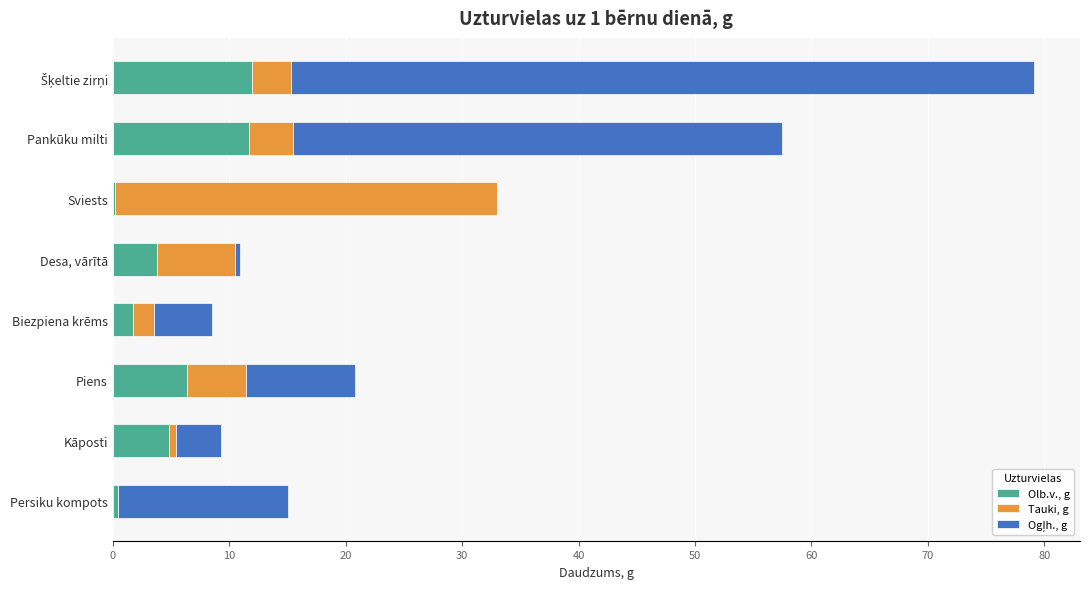

The value of Olb.v., g at Biezpiena krēms is 1.7. True or false?

True